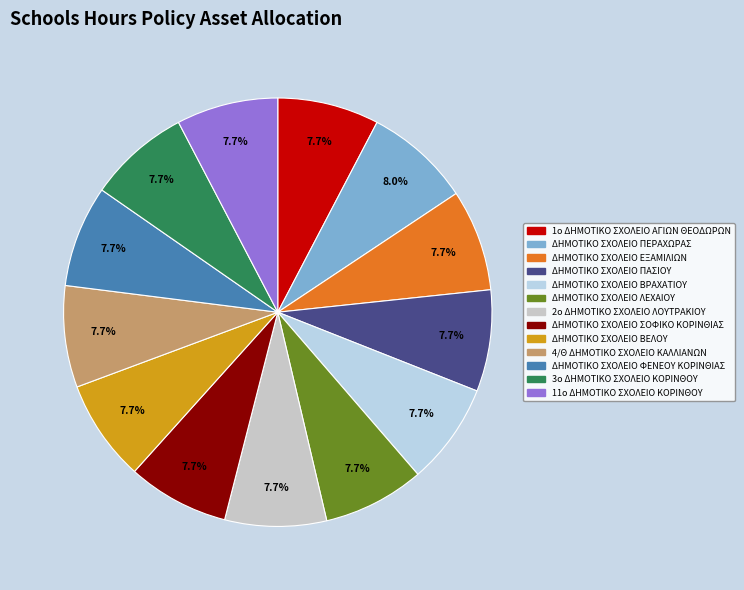

The 11ο ΔΗΜΟΤΙΚΟ ΣΧΟΛΕΙΟ ΚΟΡΙΝΘΟΥ slice represents 8% of the pie. True or false?

True